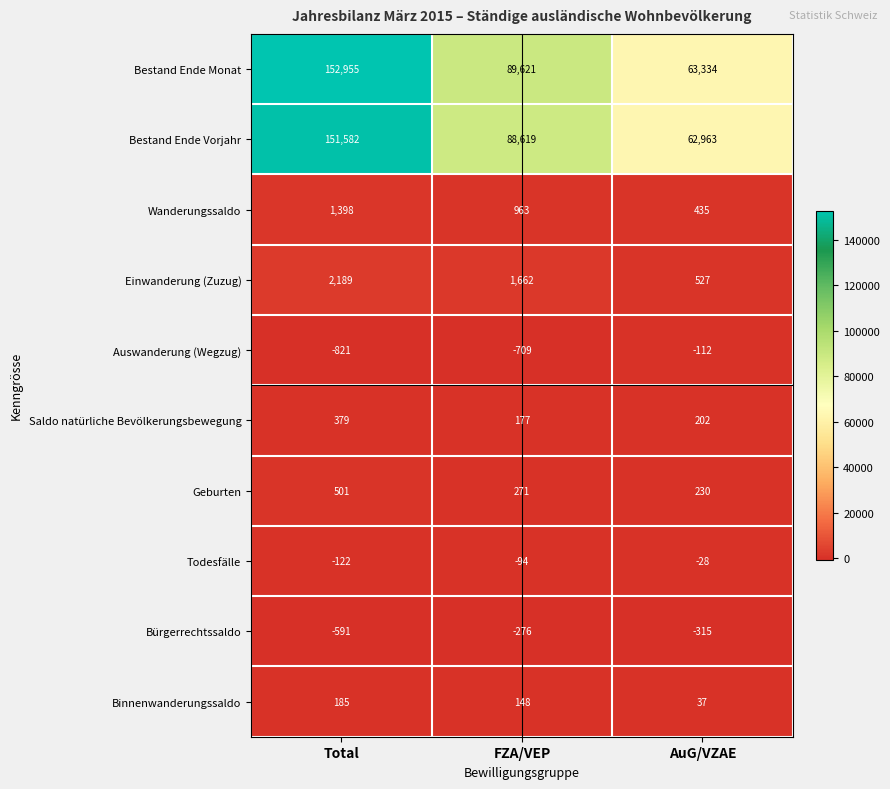

Reading left to right, what are all the values shown in this chart?

Bestand Ende Monat: Total=152955	FZA/VEP=89621	AuG/VZAE=63334
Bestand Ende Vorjahr: Total=151582	FZA/VEP=88619	AuG/VZAE=62963
Wanderungssaldo: Total=1398	FZA/VEP=963	AuG/VZAE=435
Einwanderung (Zuzug): Total=2189	FZA/VEP=1662	AuG/VZAE=527
Auswanderung (Wegzug): Total=-821	FZA/VEP=-709	AuG/VZAE=-112
Saldo natürliche Bevölkerungsbewegung: Total=379	FZA/VEP=177	AuG/VZAE=202
Geburten: Total=501	FZA/VEP=271	AuG/VZAE=230
Todesfälle: Total=-122	FZA/VEP=-94	AuG/VZAE=-28
Bürgerrechtssaldo: Total=-591	FZA/VEP=-276	AuG/VZAE=-315
Binnenwanderungssaldo: Total=185	FZA/VEP=148	AuG/VZAE=37